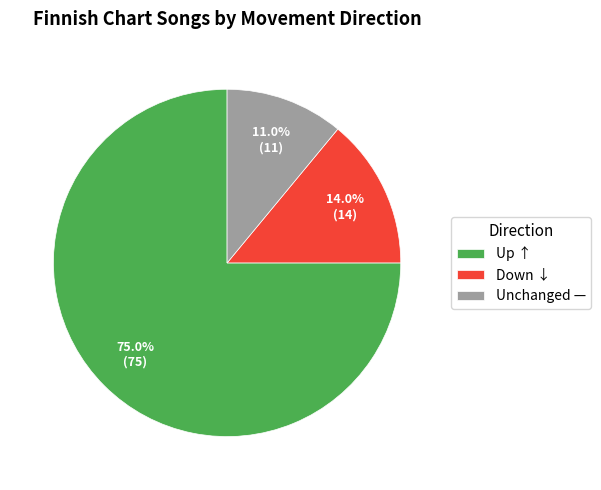

Which slice is the smallest?

Unchanged —